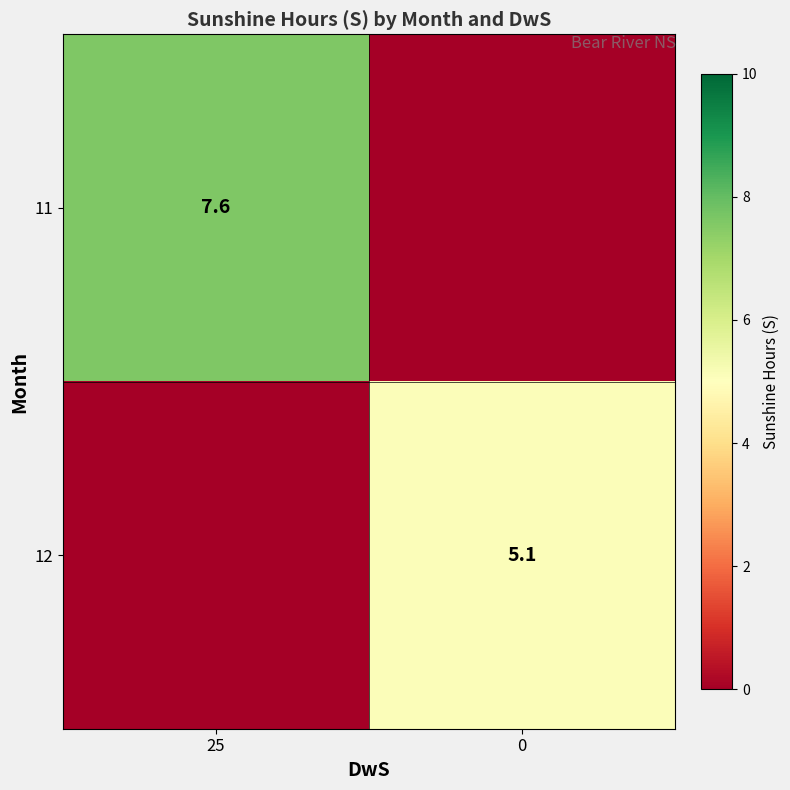

Is it true that 12 equals 5.1 at 0?

True